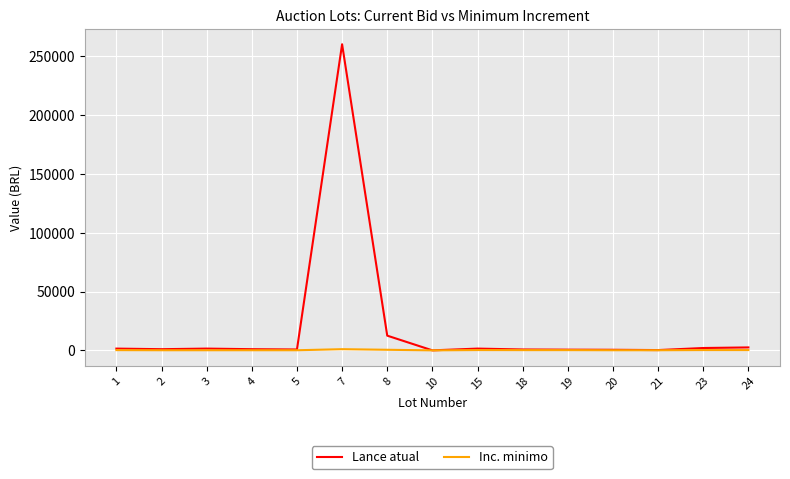

What is the maximum value shown in the chart?

260000.0